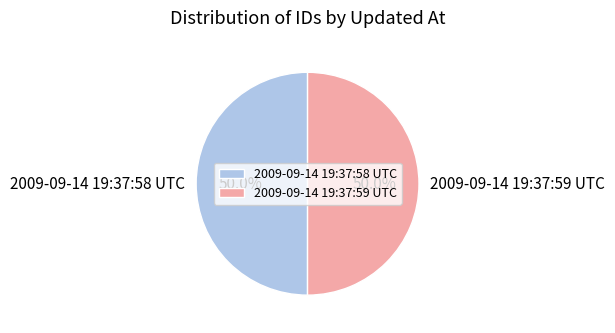

How many segments does this pie chart have?

2